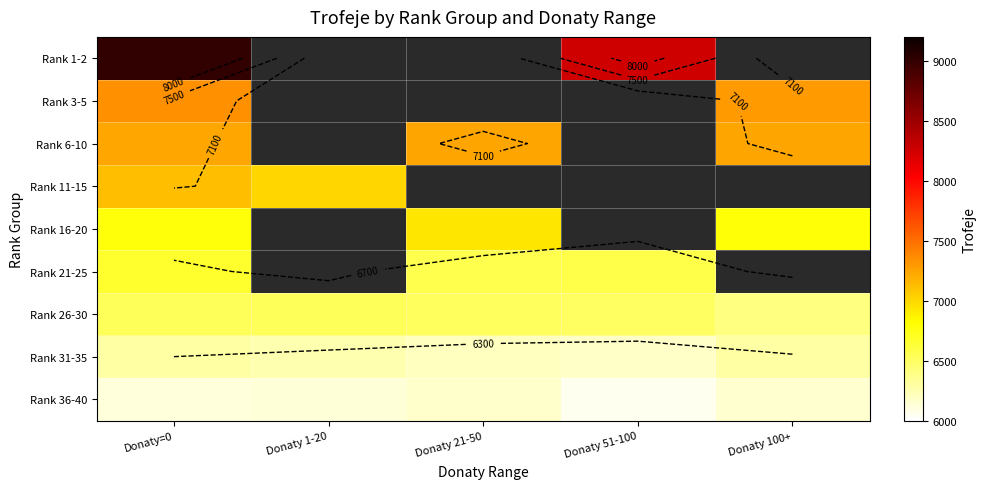

Is the value of Rank 36-40 at Donaty 1-20 greater than the value of Rank 26-30 at Donaty=0?

No